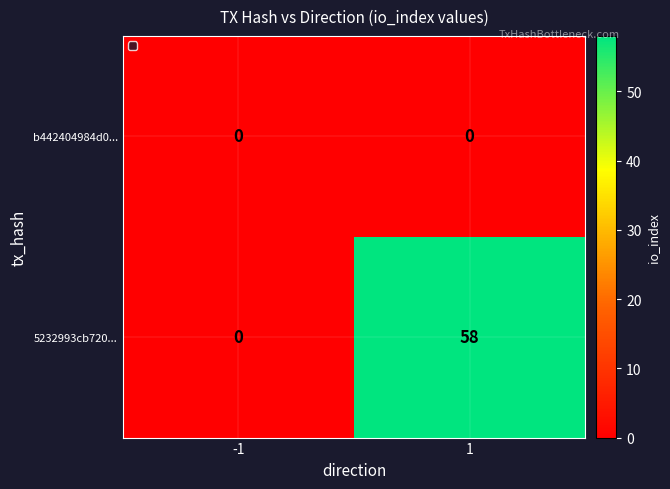

Rank the series by their maximum value, from lowest to highest.

b442404984d0..., 5232993cb720...